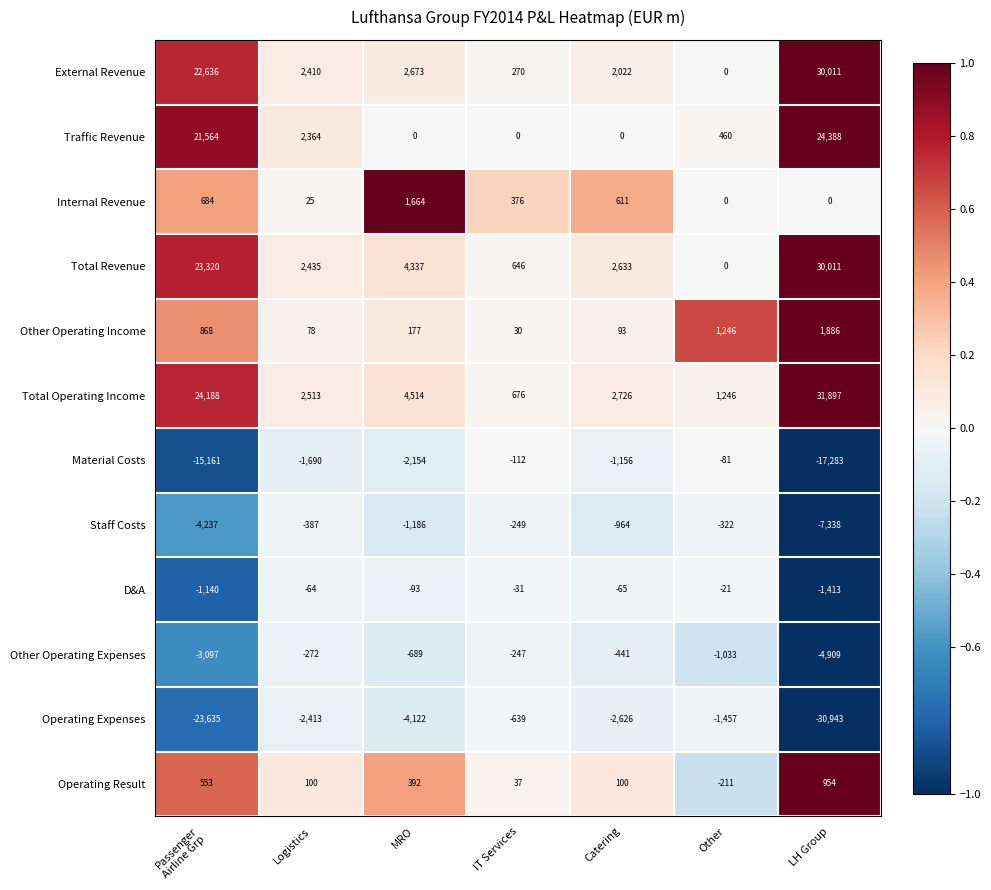

Is the value of Other Operating Expenses at Catering greater than the value of Operating Result at MRO?

No